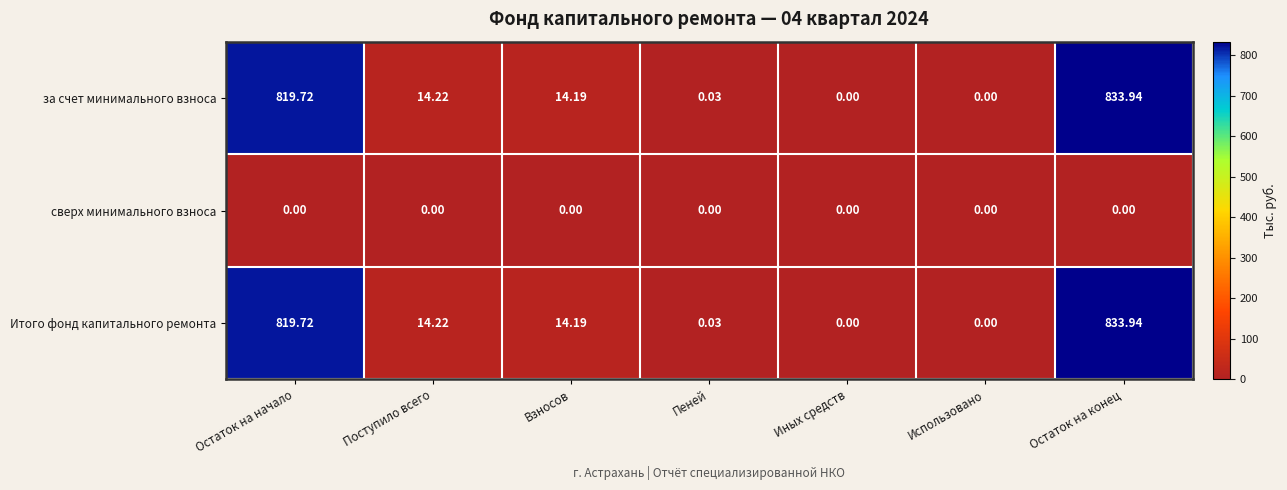

Where does the Итого фонд капитального ремонта series first go above 14?

Остаток на начало